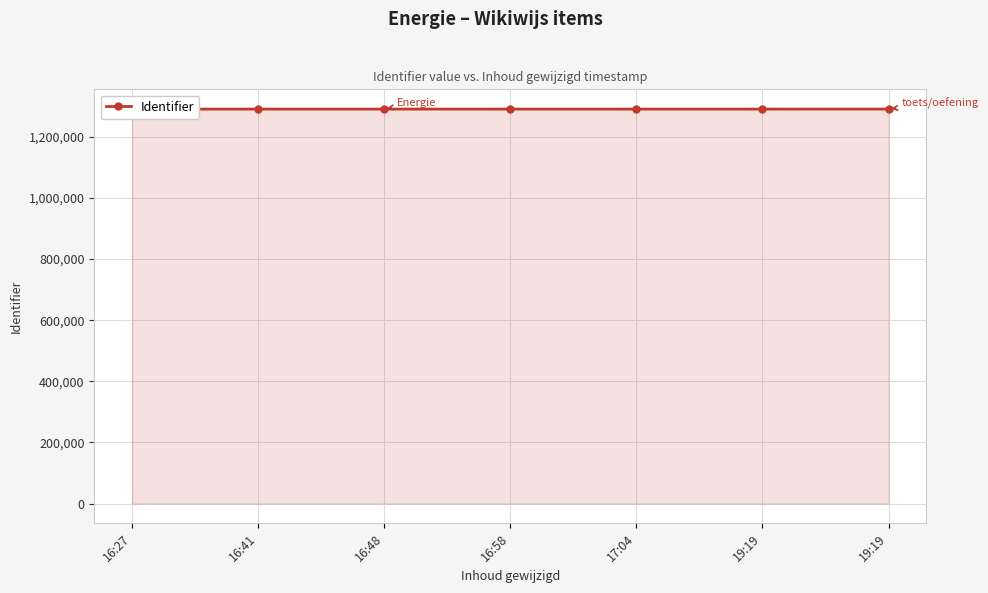

List the labels in order of value, largest first.

19:19, 19:19, 17:04, 16:58, 16:48, 16:41, 16:27